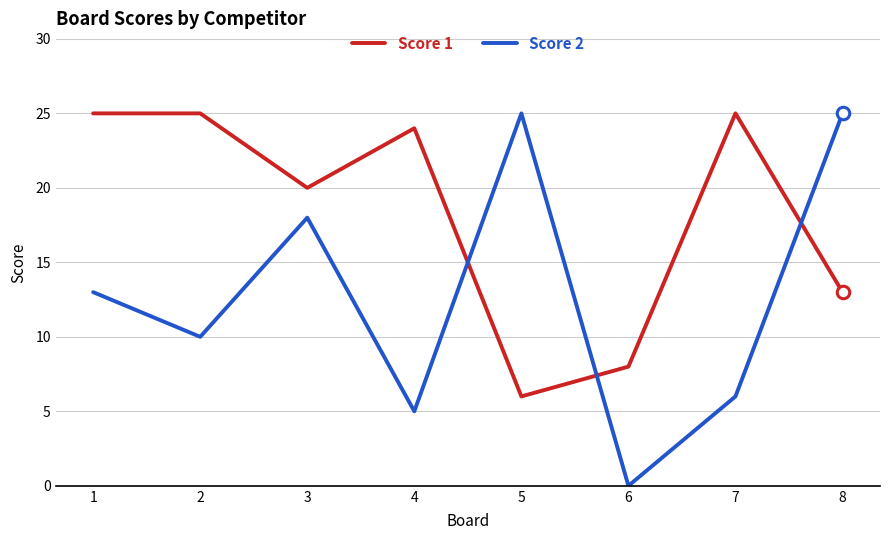

What is the maximum value for Score 1?

25